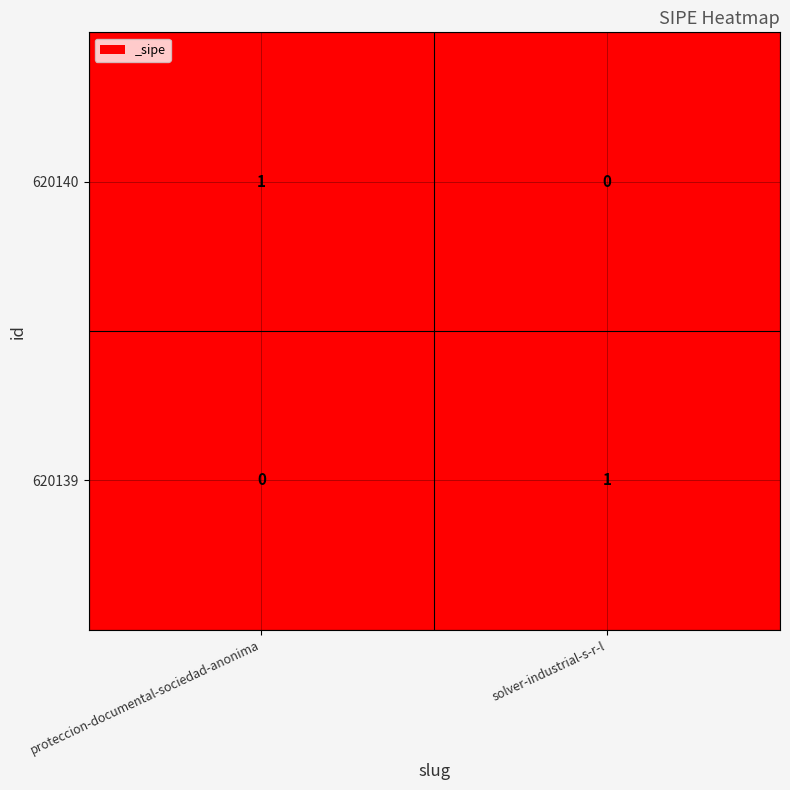

Is the value of 620139 at proteccion-documental-sociedad-anonima greater than the value of 620140 at proteccion-documental-sociedad-anonima?

No